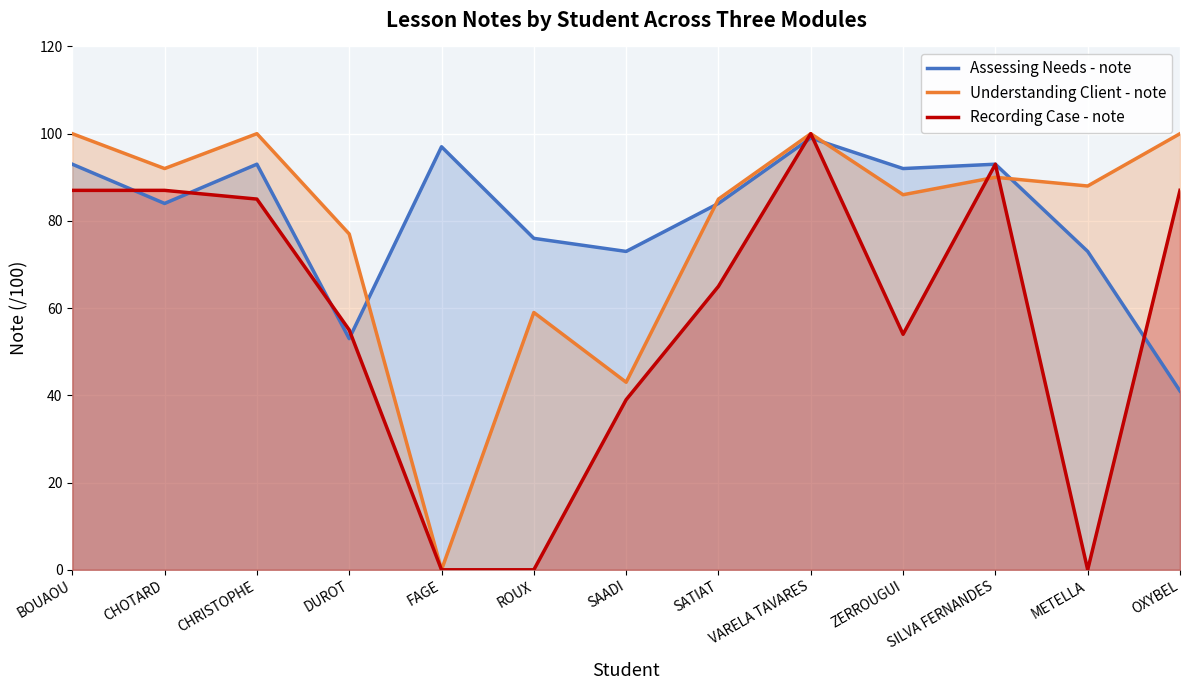

At which category does Recording Case - note reach its first local peak?

VARELA TAVARES